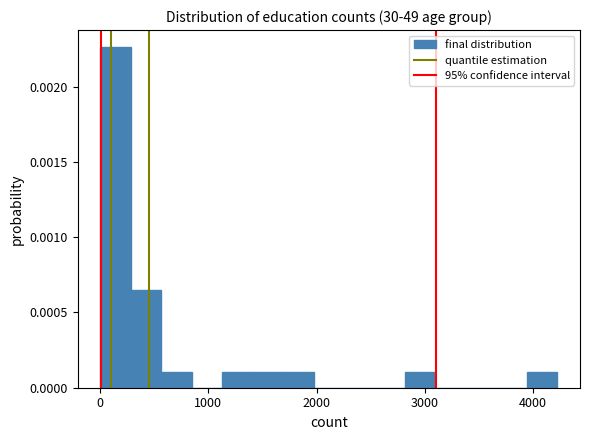

Around what value on the x-axis is the tallest bar? Give the approximate position of its centre, as read against the axis.

100